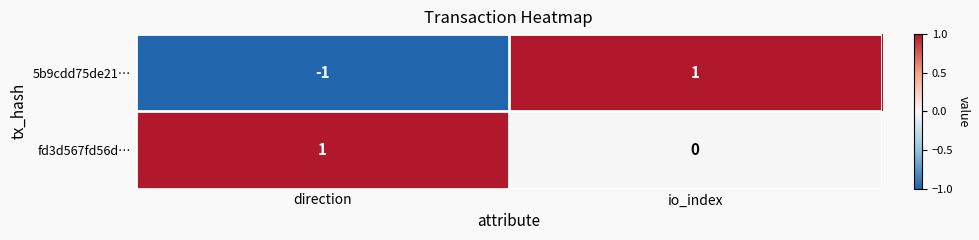

Which series changed the most between direction and io_index?

5b9cdd75de21…